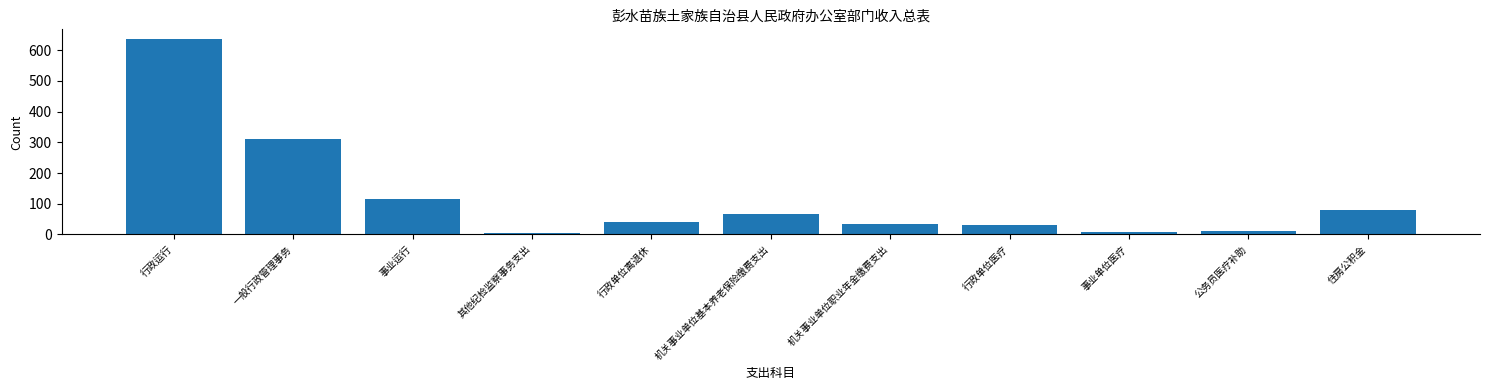

Where is the data nearest to the value 319?

一般行政管理事务